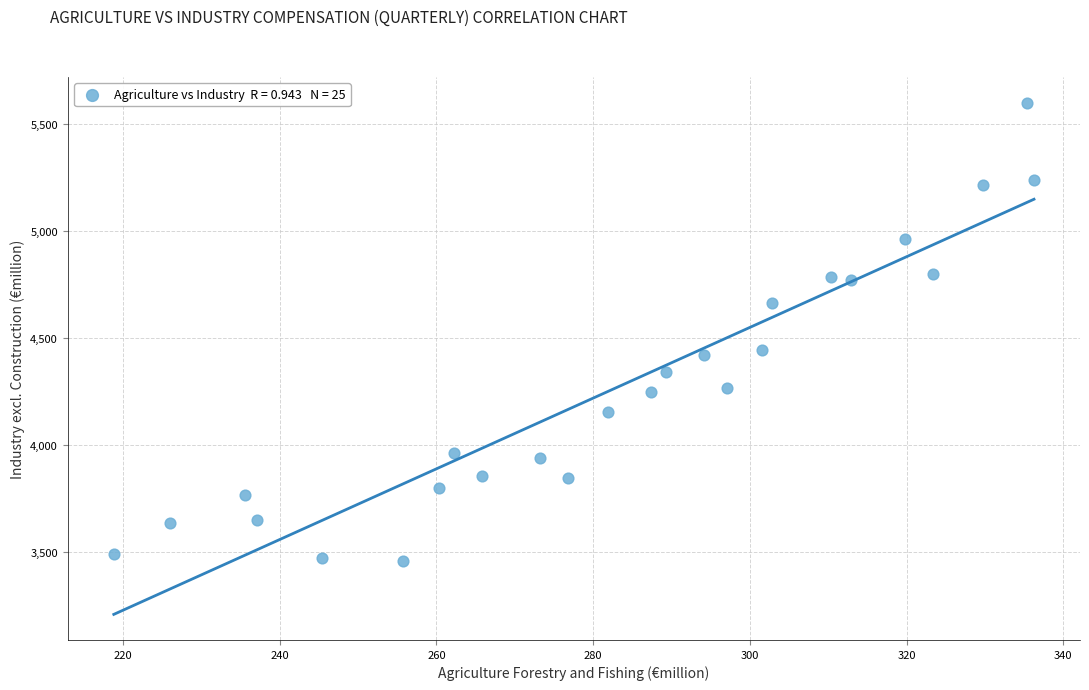

What is the range of X values (max minus min)?

117.4